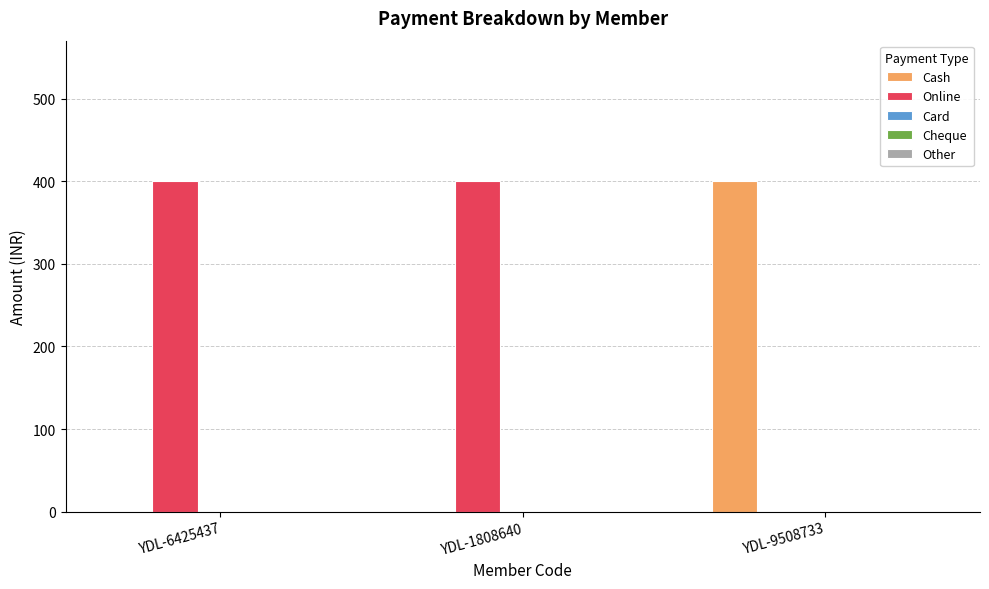

The value of Online at YDL-6425437 is 636. True or false?

False